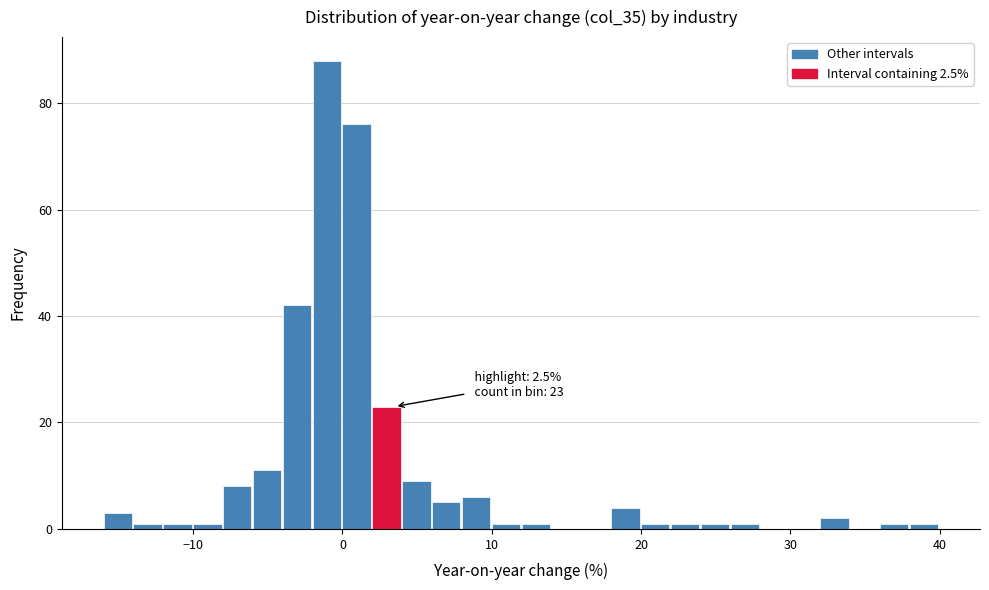

Read against the x-axis, roughly where is the centre of the tallest bar?

-1